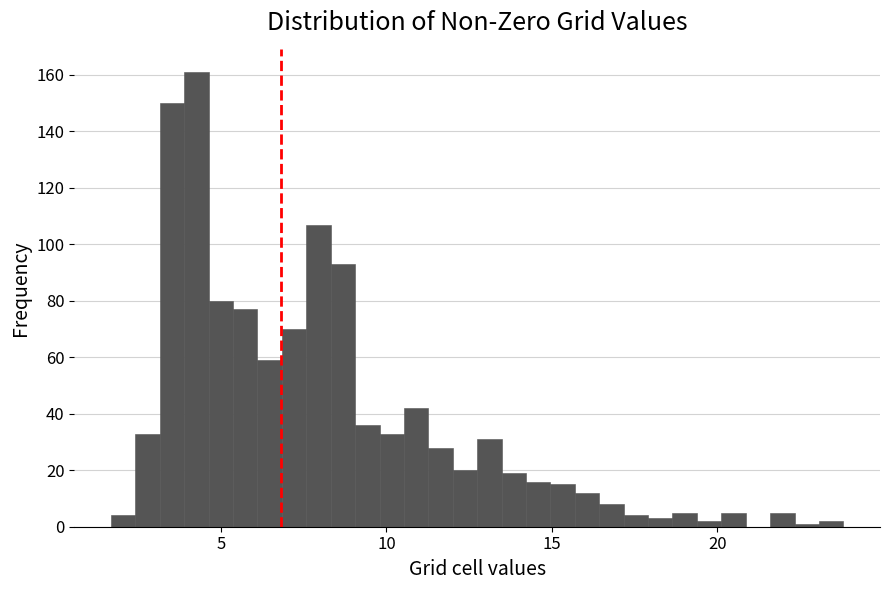

Around what value on the x-axis is the tallest bar? Give the approximate position of its centre, as read against the axis.

4.5